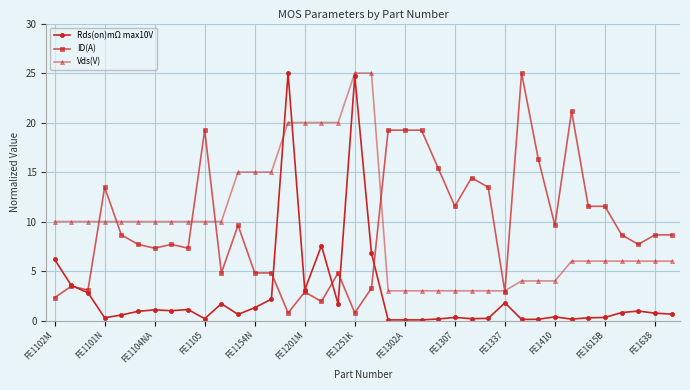

How many data points in ID(A) are above 8?

20